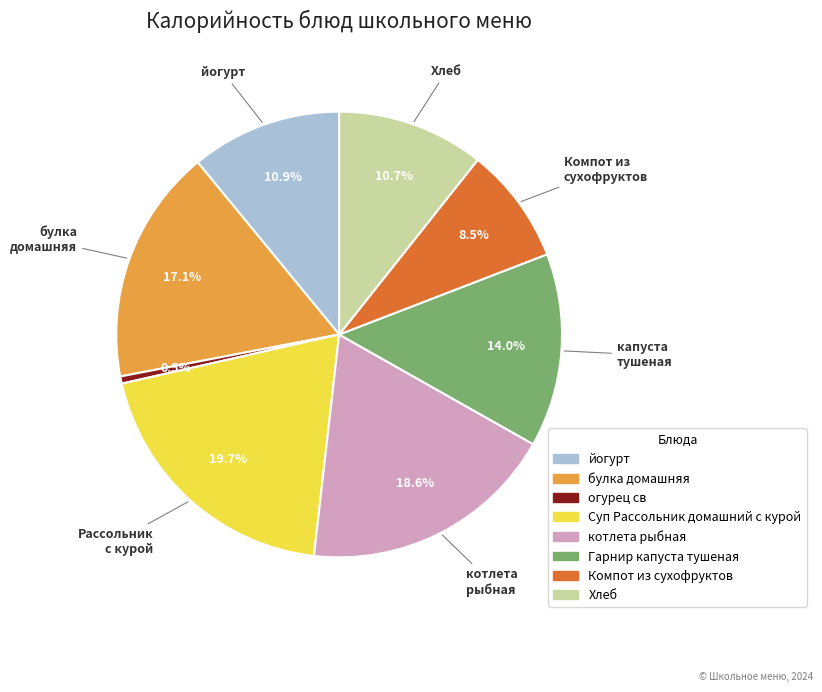

To the nearest percent, what percentage of the pie is котлета рыбная?

19%